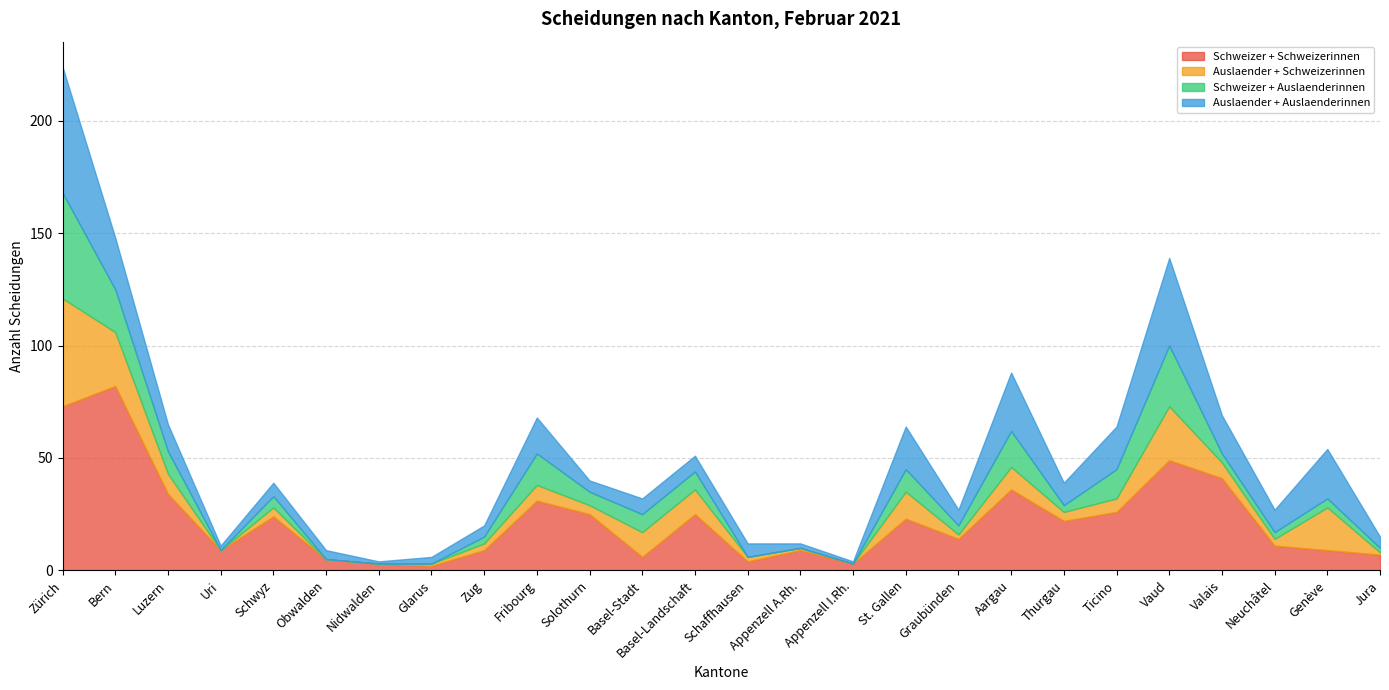

What is the label of the 23rd point from the right?

Uri